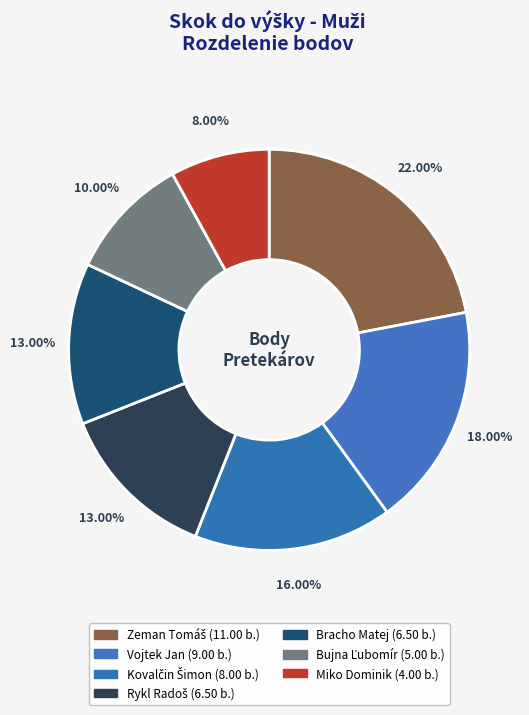

To the nearest percent, what is the combined percentage of Kovalčin Šimon and Bujna Ľubomír?

26%